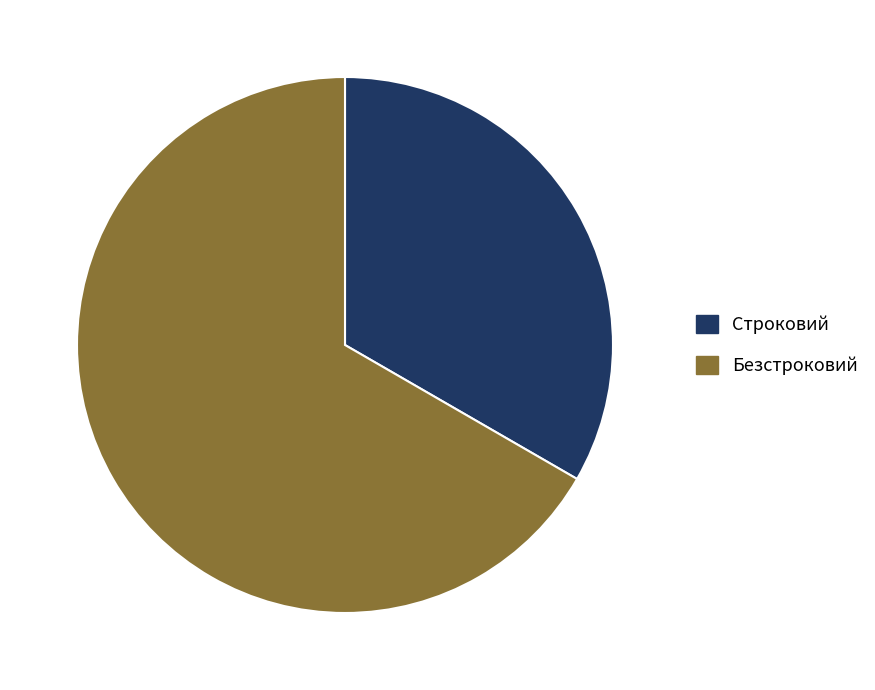

What is the largest slice in the pie chart?

Безстроковий